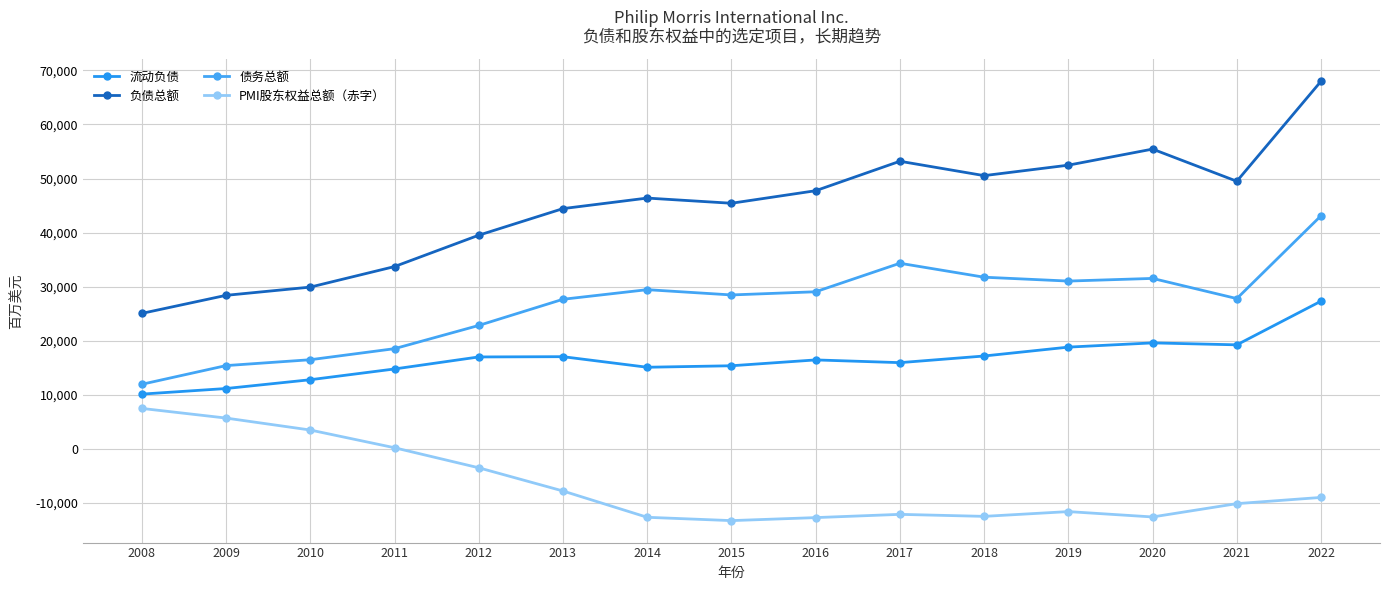

Which has a higher value, 2014 or 2008?

2014